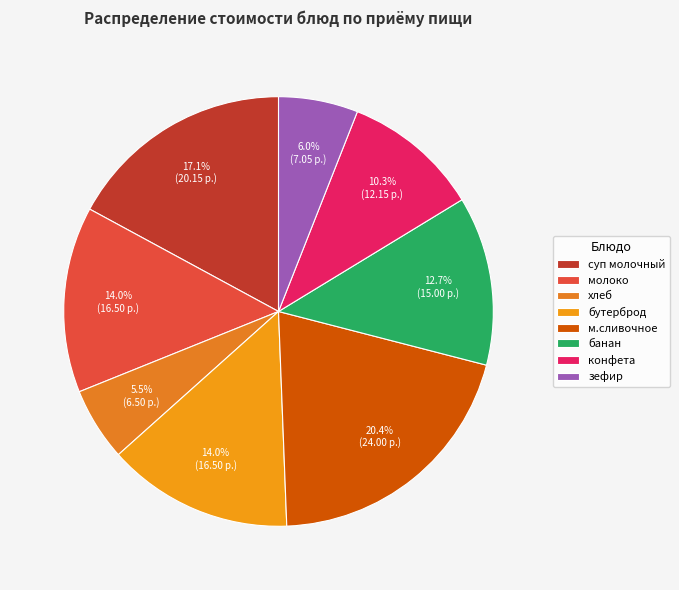

Rank the categories by value from lowest to highest.

хлеб, зефир, конфета, банан, молоко, бутерброд, суп молочный, м.сливочное